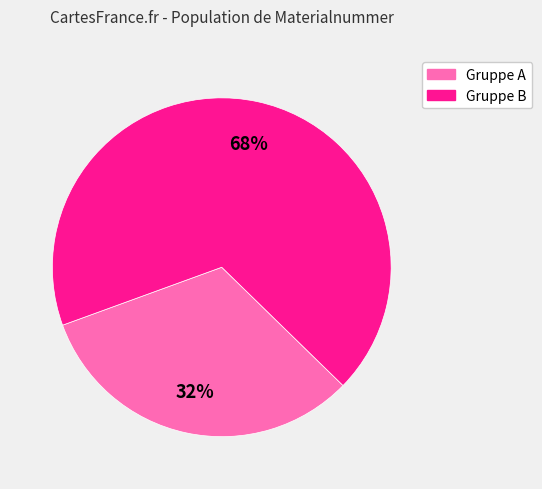

To the nearest percent, what is the average slice percentage?

50%